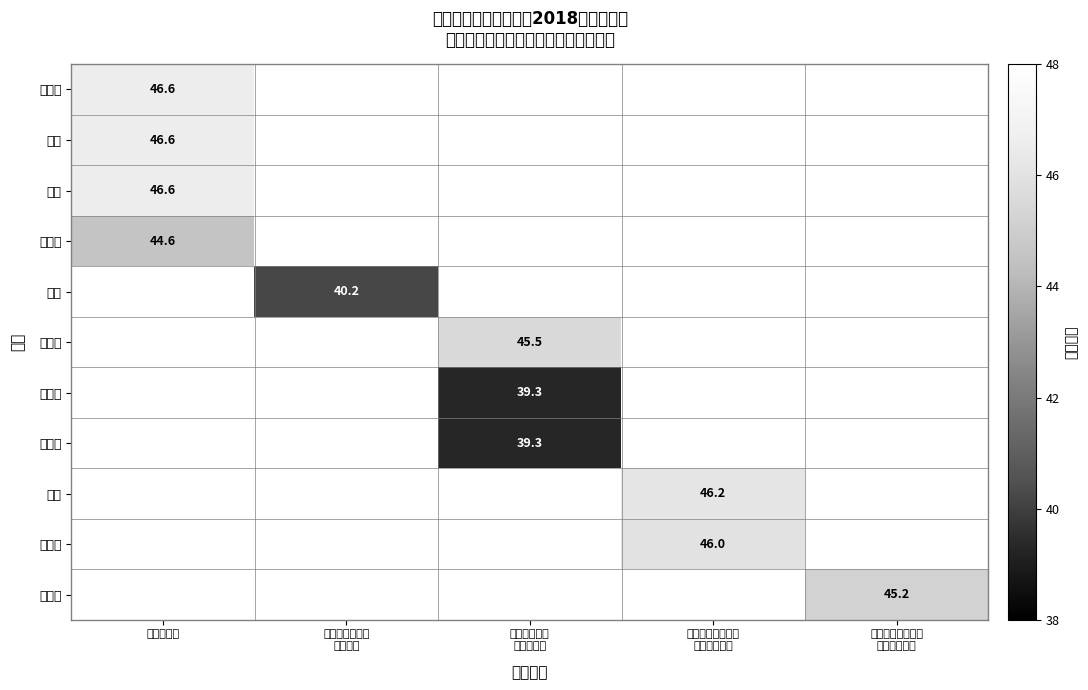

Is it true that 姜琴 equals 29.2 at 白云区医院?

False